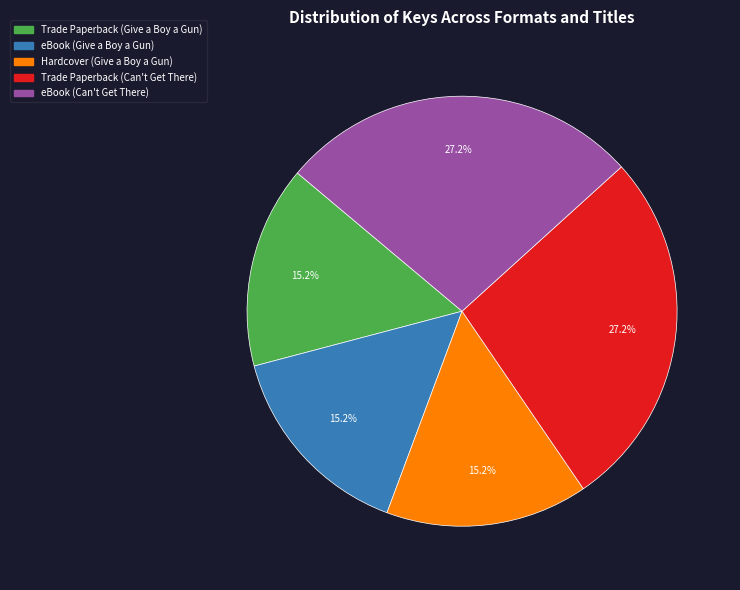

The Hardcover (Give a Boy a Gun) slice represents 8% of the pie. True or false?

False